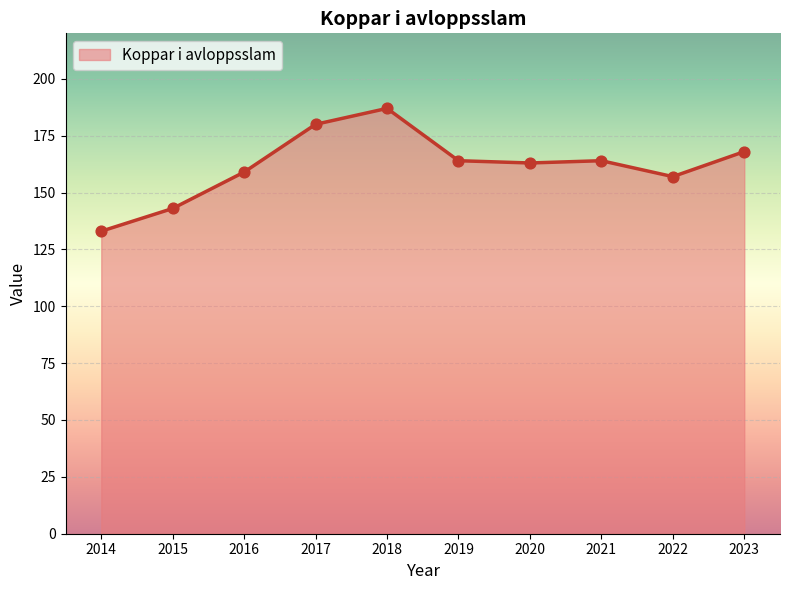

Approximately how many times larger is the value at 2016 compared to 2014?

1.2